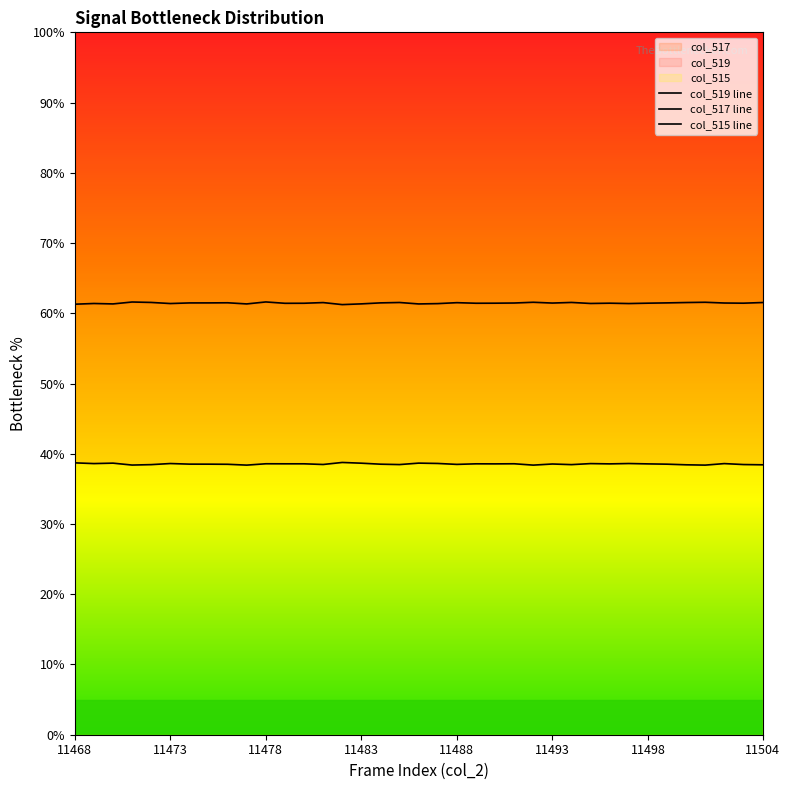

What are all the series names shown in the legend?

col_519 line, col_517 line, col_515 line